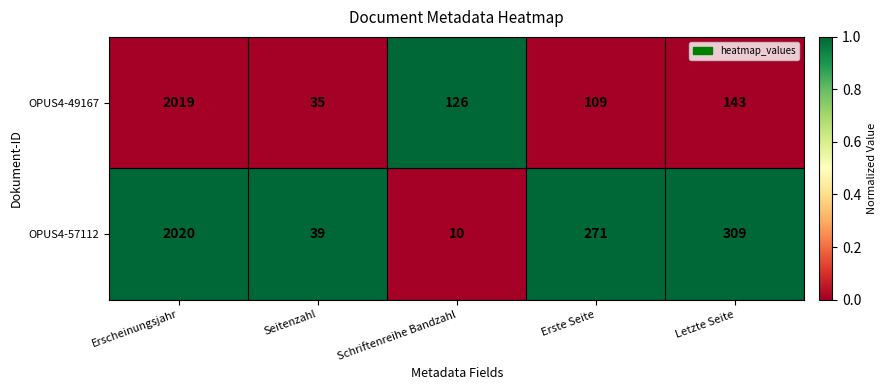

What is the difference between the maximum and minimum values in the OPUS4-49167 series?

1984